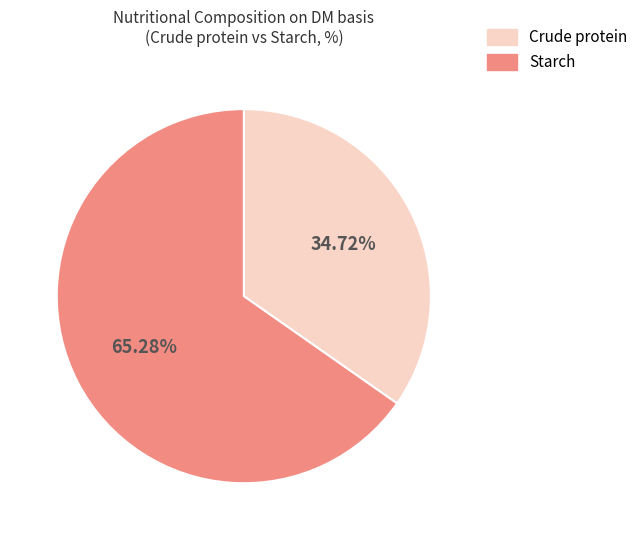

Count the number of slices in the pie.

2